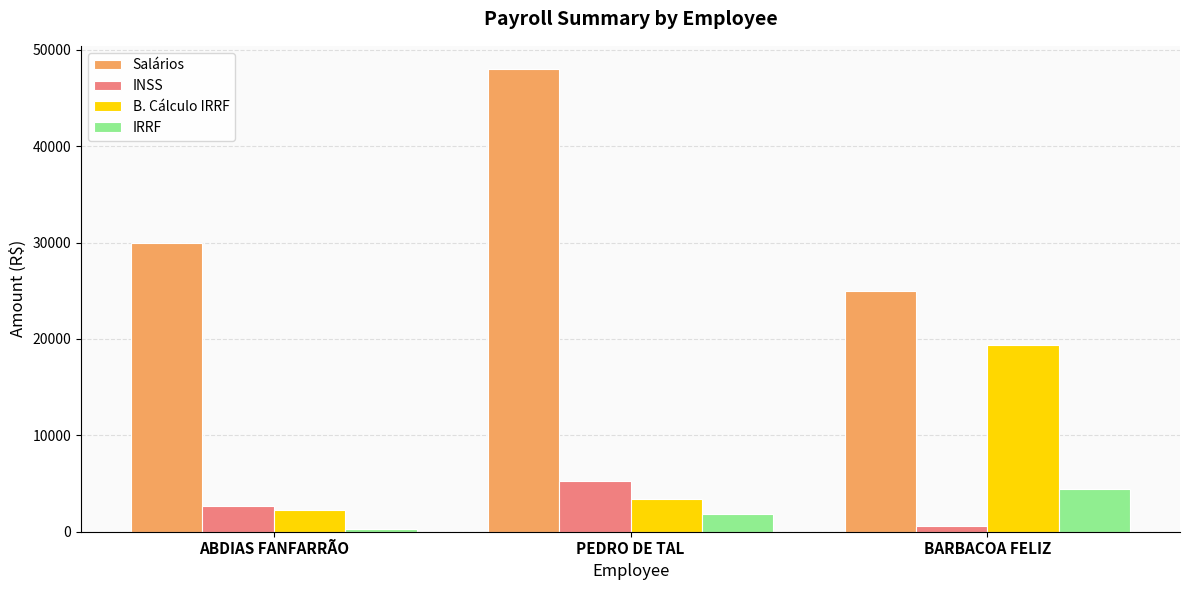

At BARBACOA FELIZ, list the series in order from largest to smallest.

Salários, B. Cálculo IRRF, IRRF, INSS